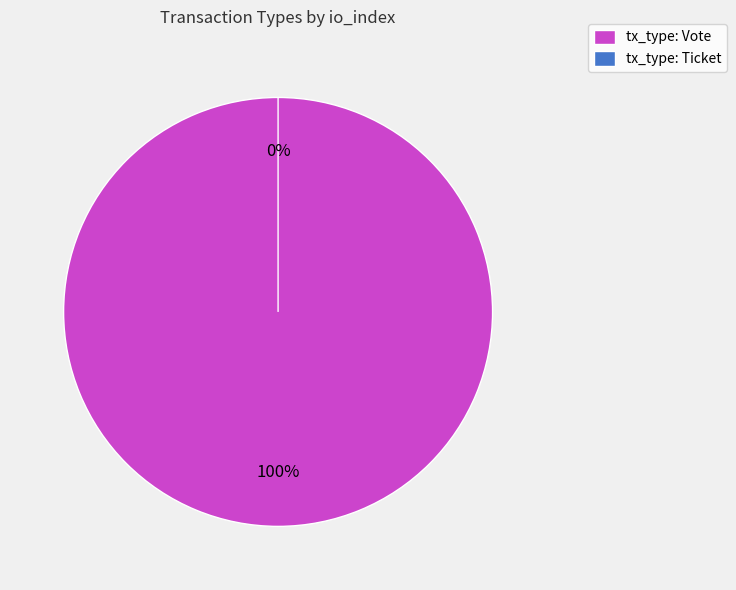

How many segments does this pie chart have?

2